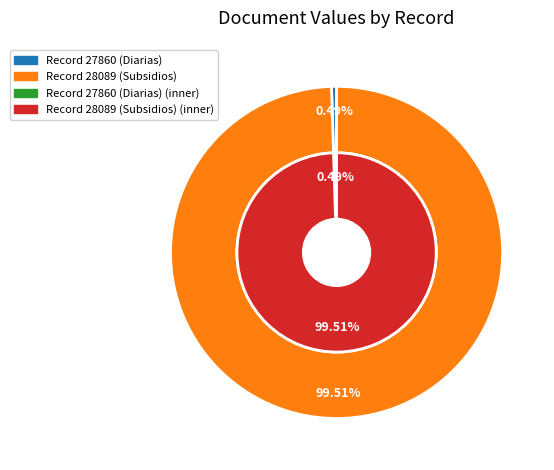

Is 1 the majority of the pie?

Yes